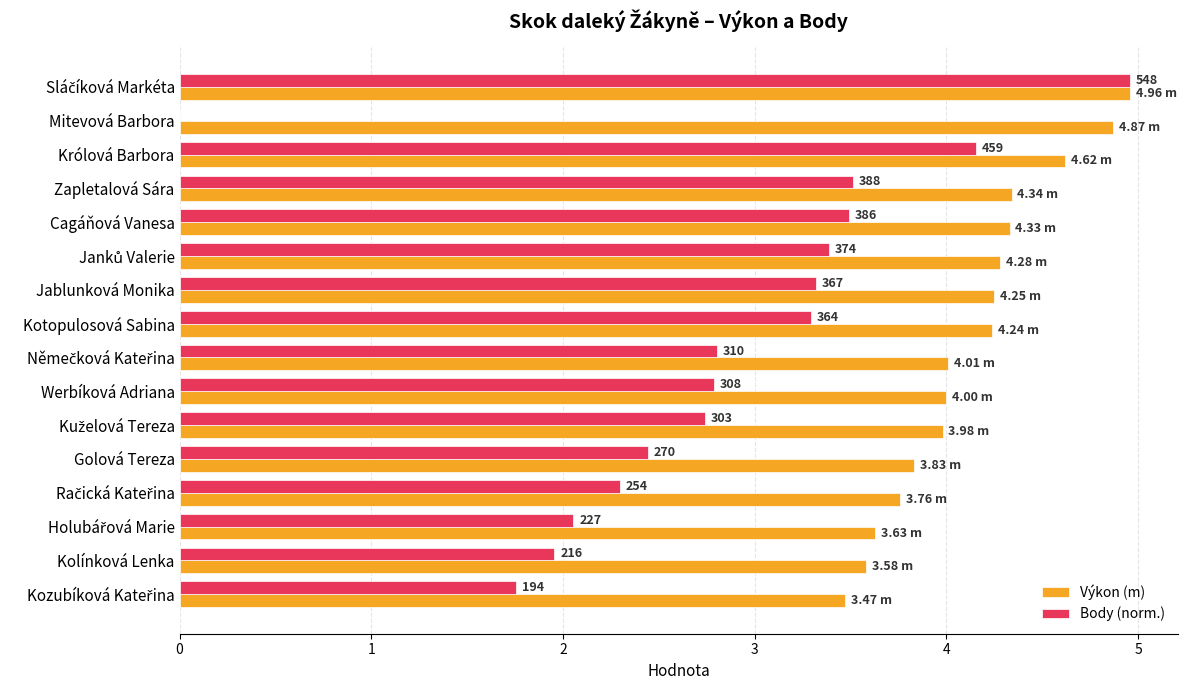

Which series has the largest total across all categories?

Výkon (m)